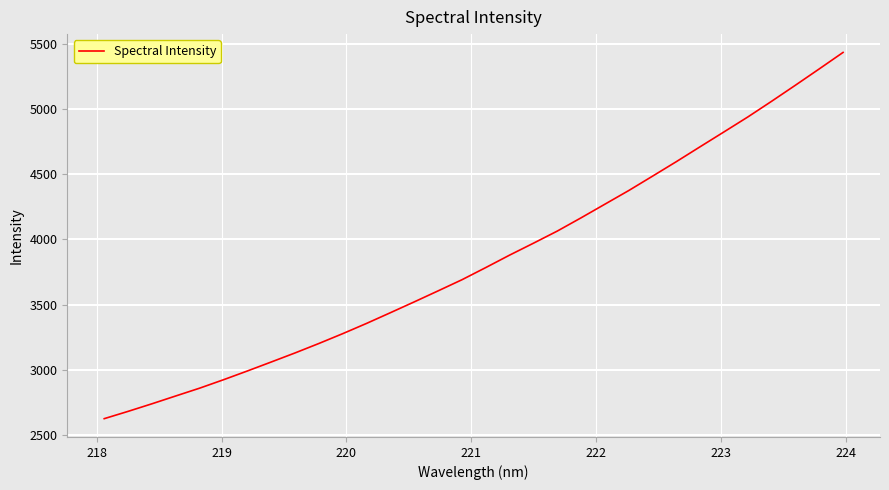

What is the average value?

3842.2